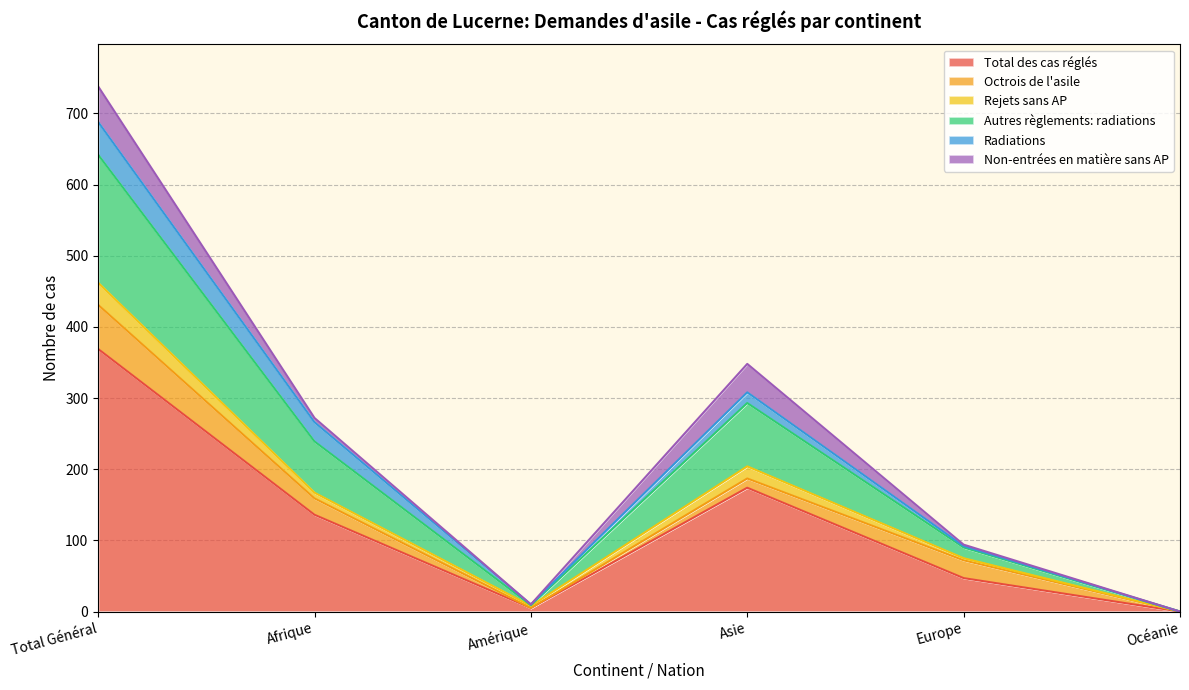

In Autres règlements: radiations, how many points are higher than both neighbors (excluding endpoints)?

1